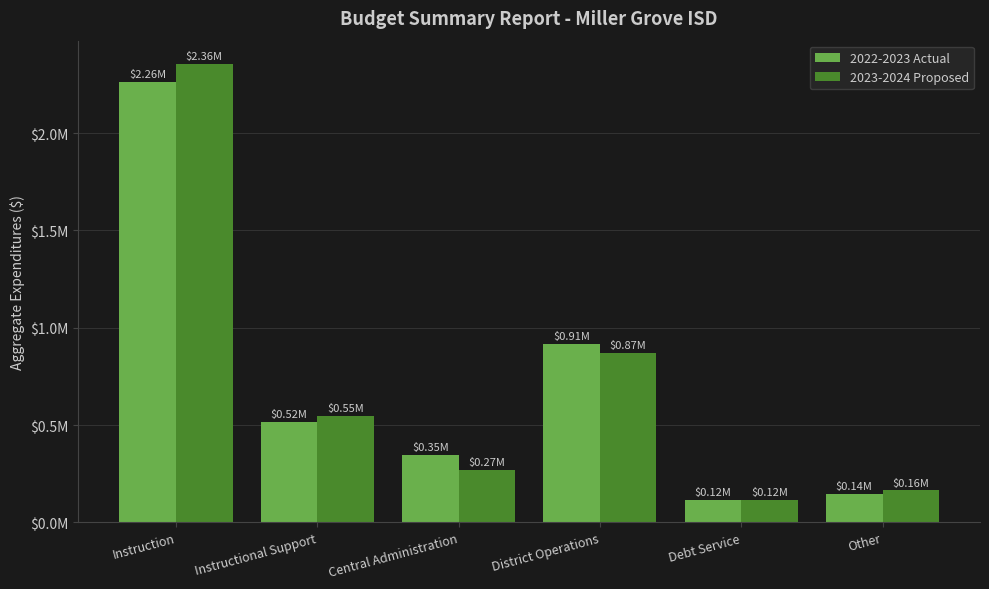

Reading left to right, what are all the values shown in this chart?

2022-2023 Actual: 2262954.6	515505.2	345050.9	914478.8	115756.2	143638.3
2023-2024 Proposed: 2356870.8	547204.8	267507.3	868884.6	116236.7	163845.6